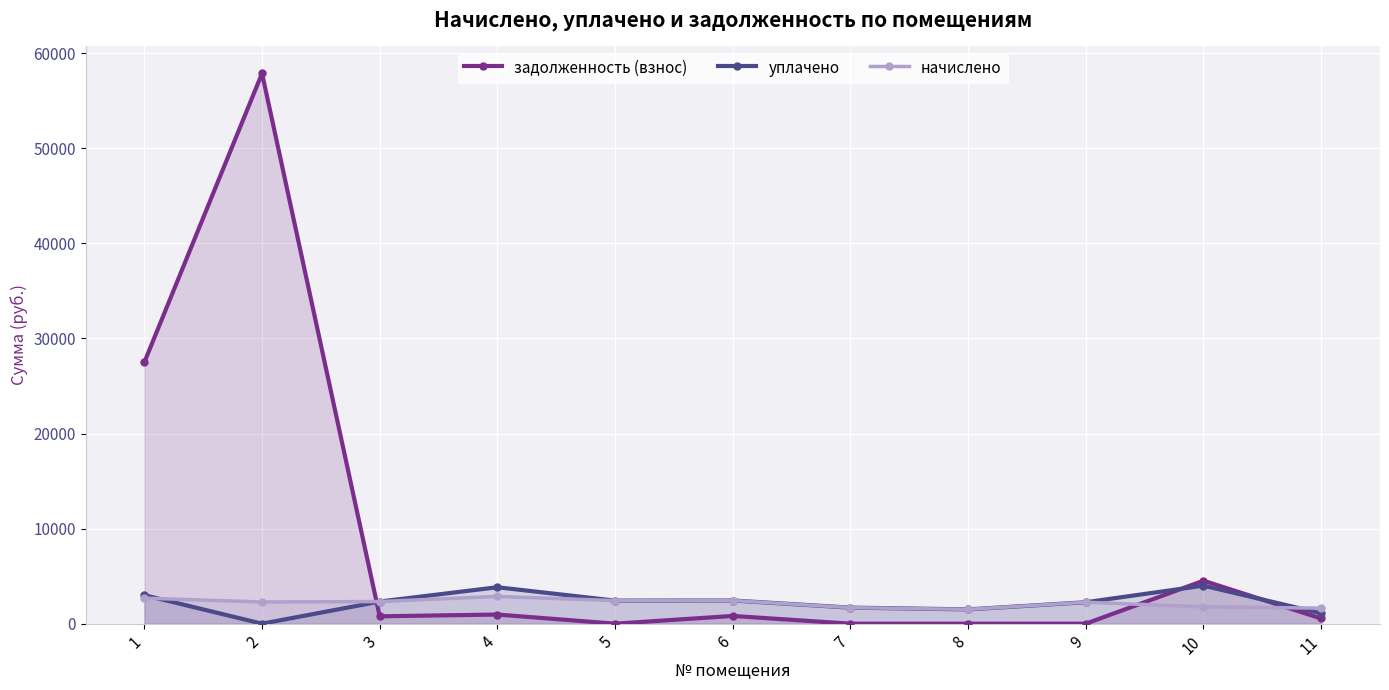

What is the total value across all series at 2?

60164.0